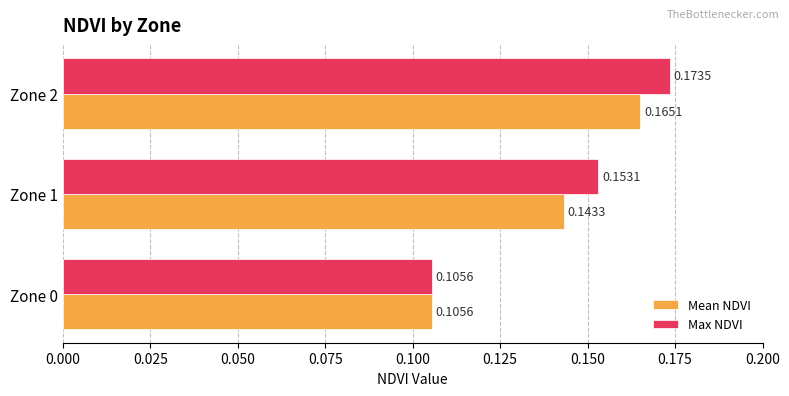

Rank the series by their average value, from highest to lowest.

Max NDVI, Mean NDVI